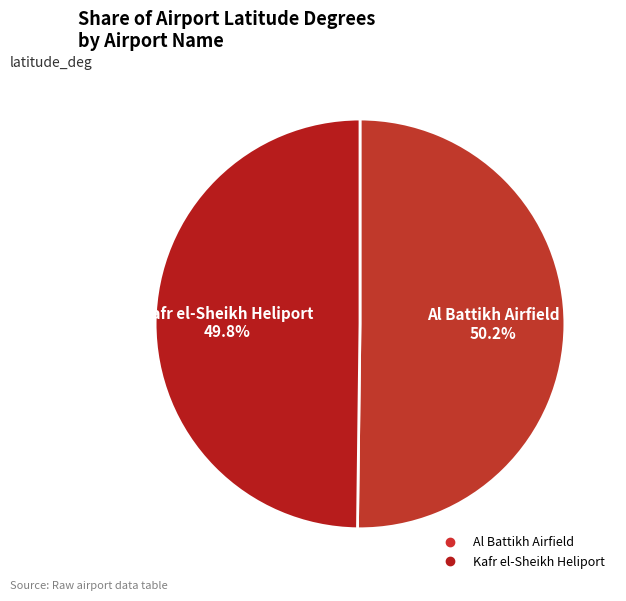

To the nearest percent, what portion does Kafr el-Sheikh Heliport represent?

50%